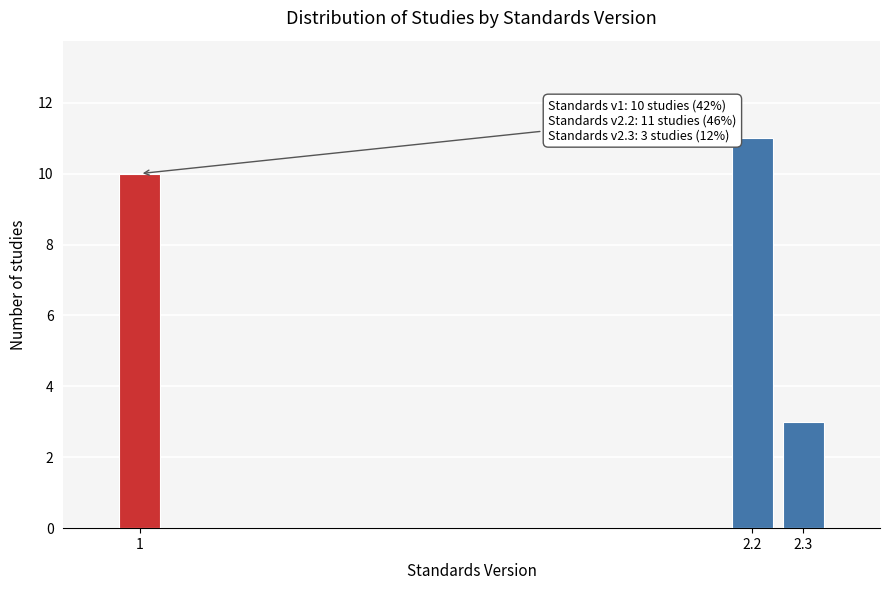

Reading left to right, what are all the values shown in this chart?

1=10	2.2=11	2.3=3